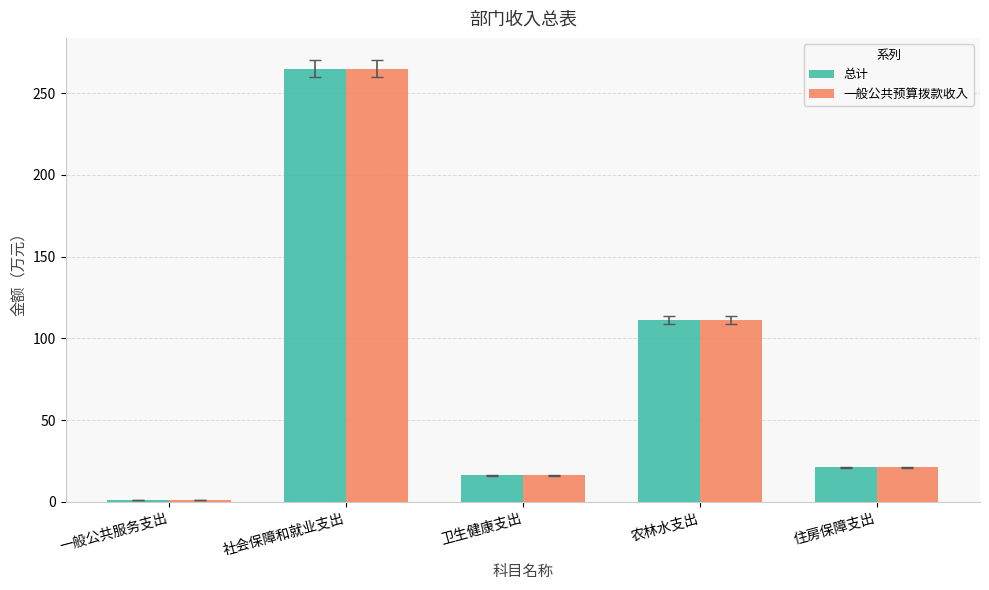

How many data points in 总计 are less than 21?

2